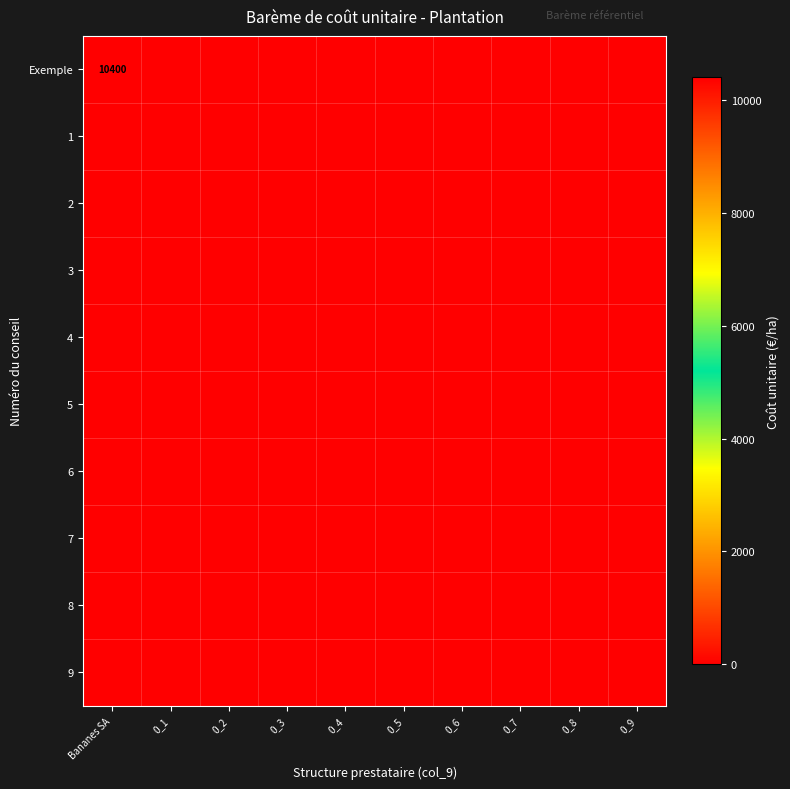

What is the sum of all Exemple values?

10400